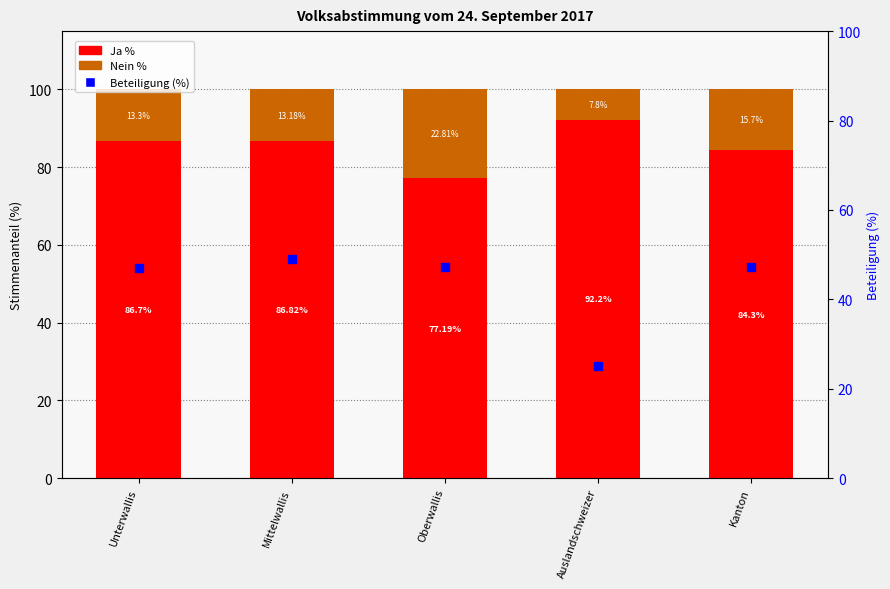

Which series has the widest spread of Y values?

Beteiligung (%)